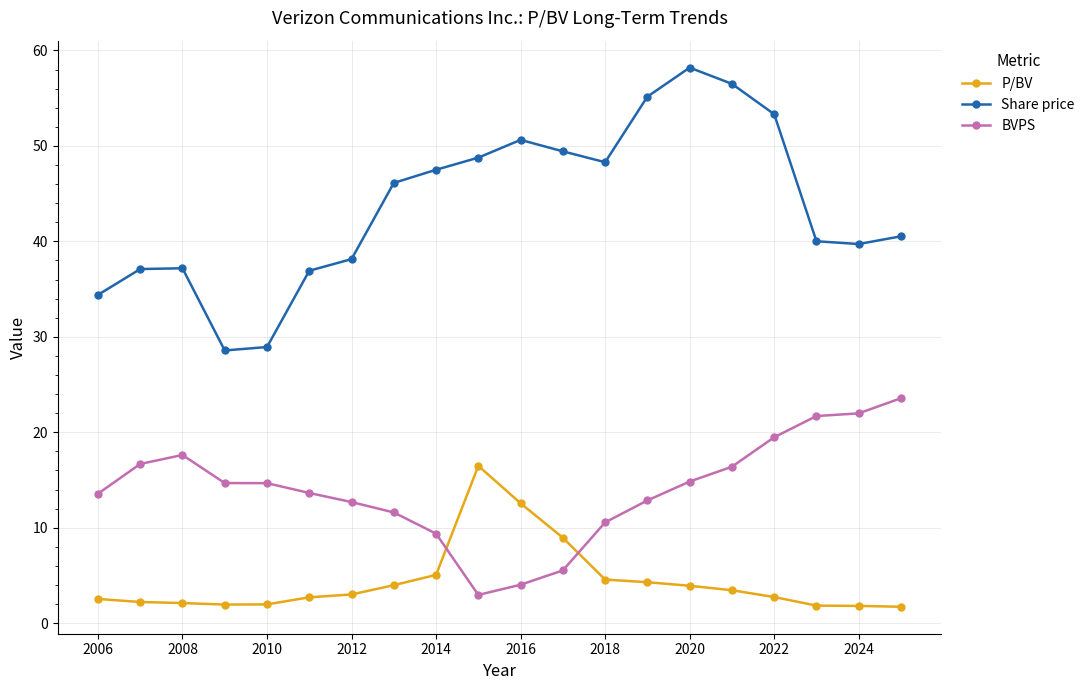

What are all the series names shown in the legend?

P/BV, Share price, BVPS